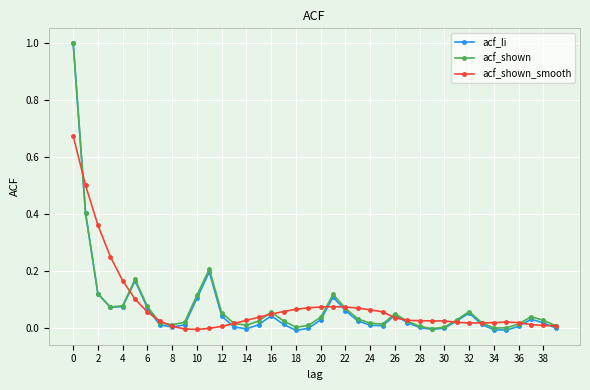

What is the highest value of the acf_li series?

1.0